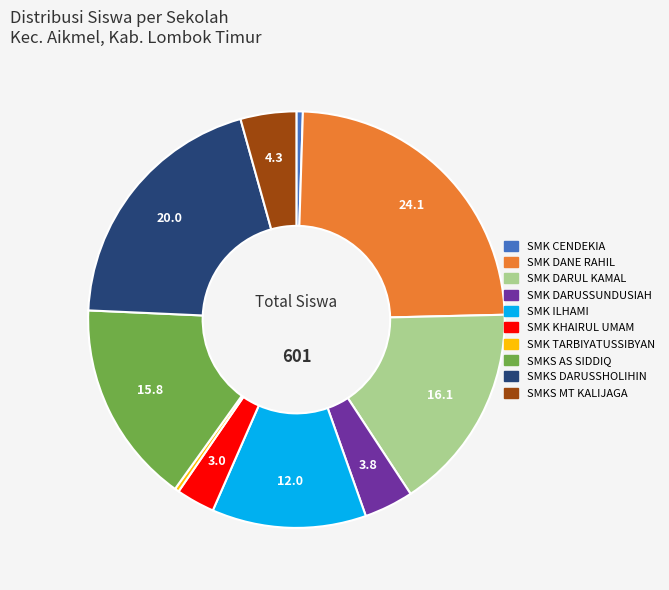

Is there any slice that represents more than half of the pie?

No